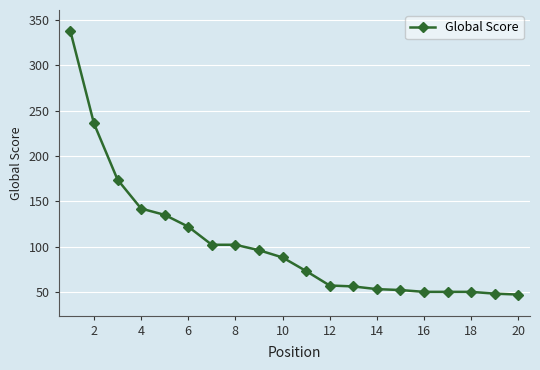

What is the value of the 19th point from the left?

48